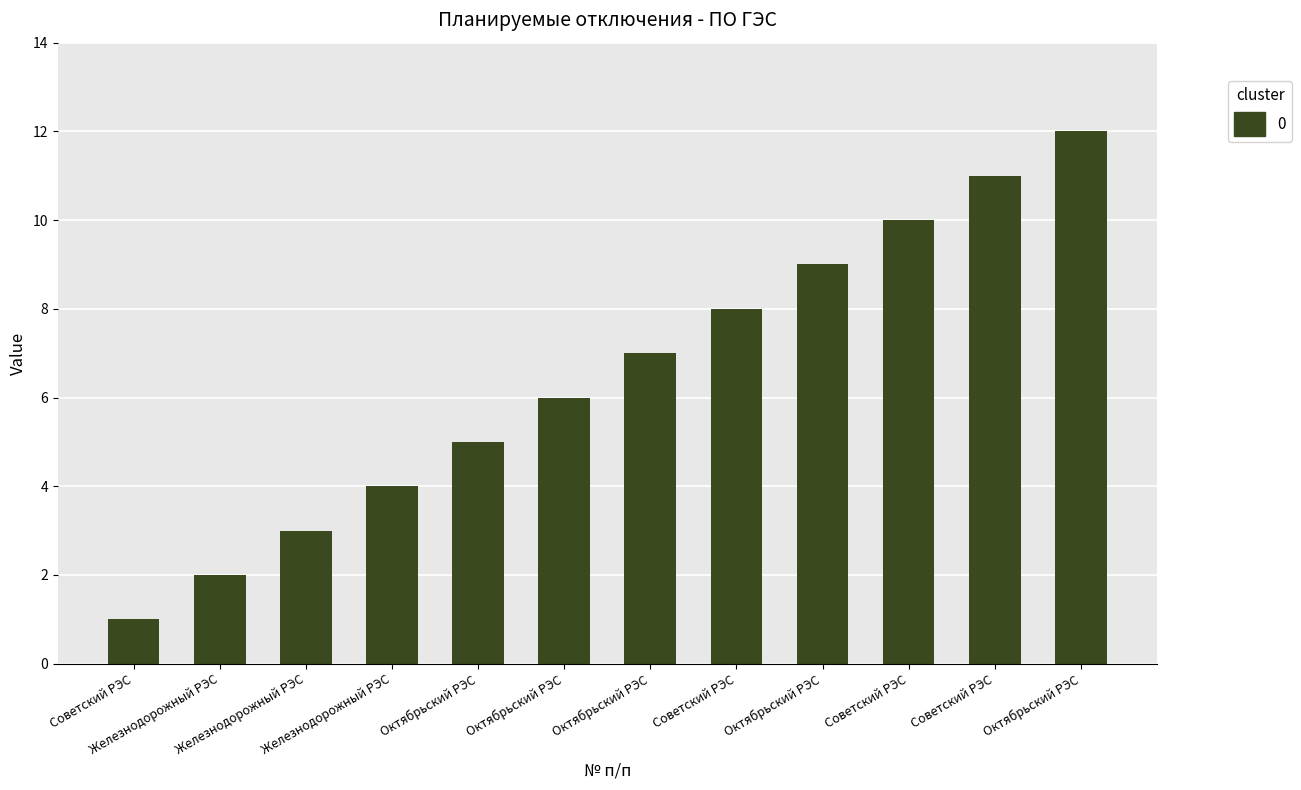

What is the sum of the values at Октябрьский РЭС and Октябрьский РЭС?

21